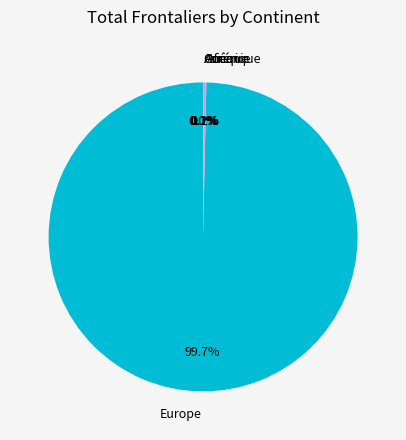

Which slice is the largest?

Europe